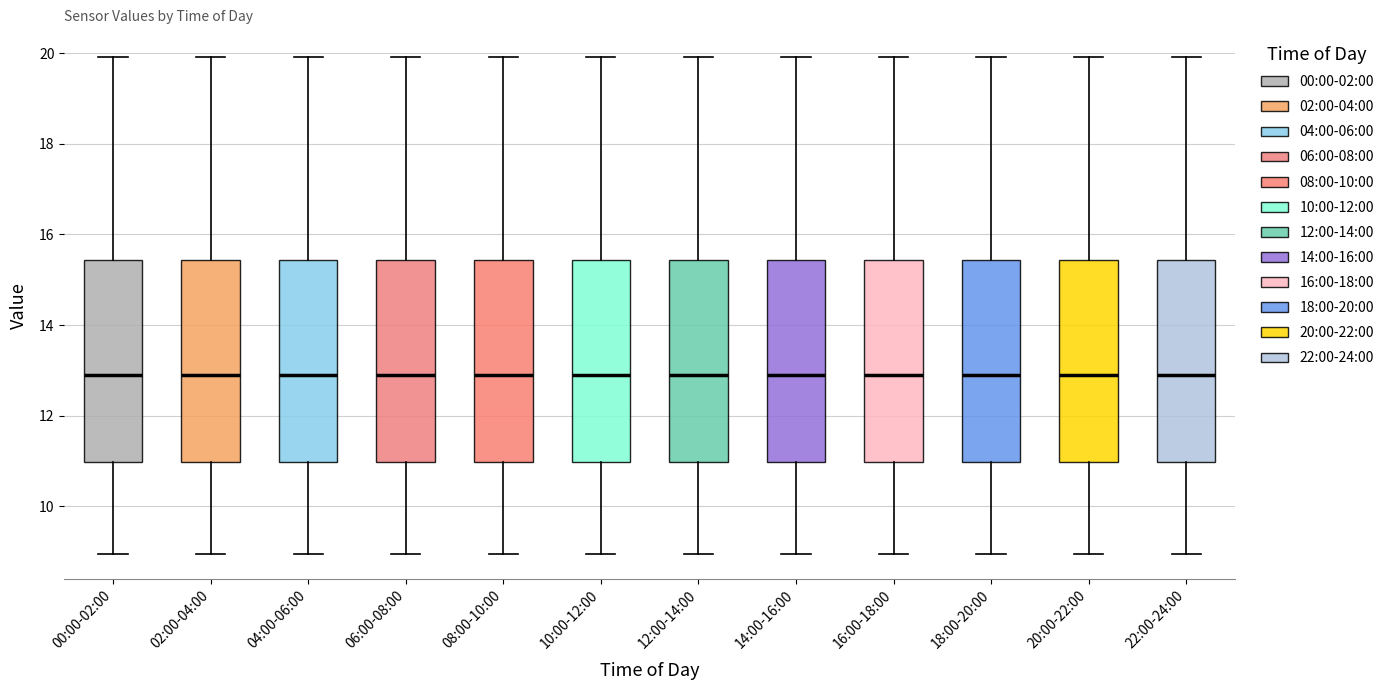

Where is the lower edge of the box for 02:00-04:00 on the y-axis? The values are not printed on the chart, so give them approximately, as read against the axis.

11.0